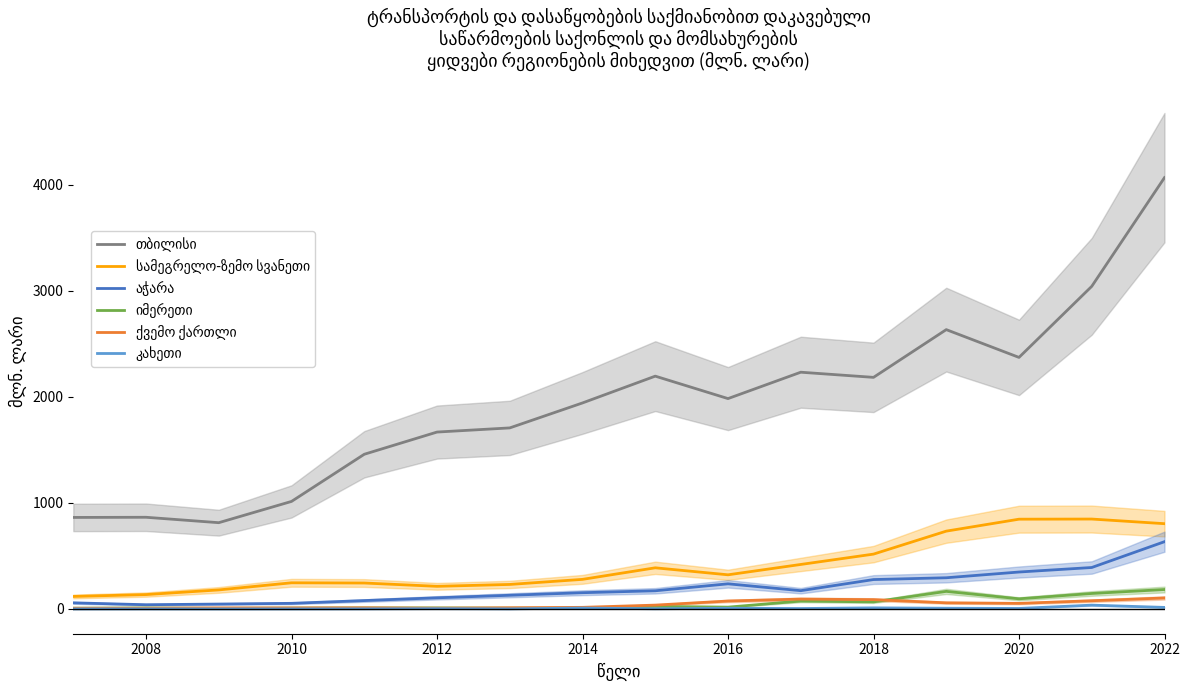

What is the highest value of the კახეთი series?

35.8